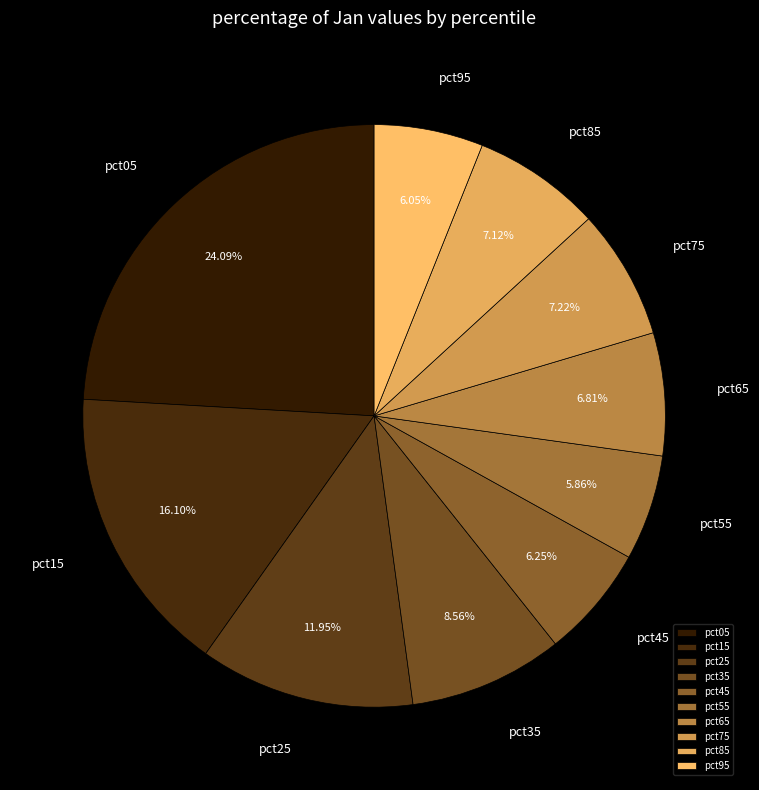

How many slices are in this pie chart?

10